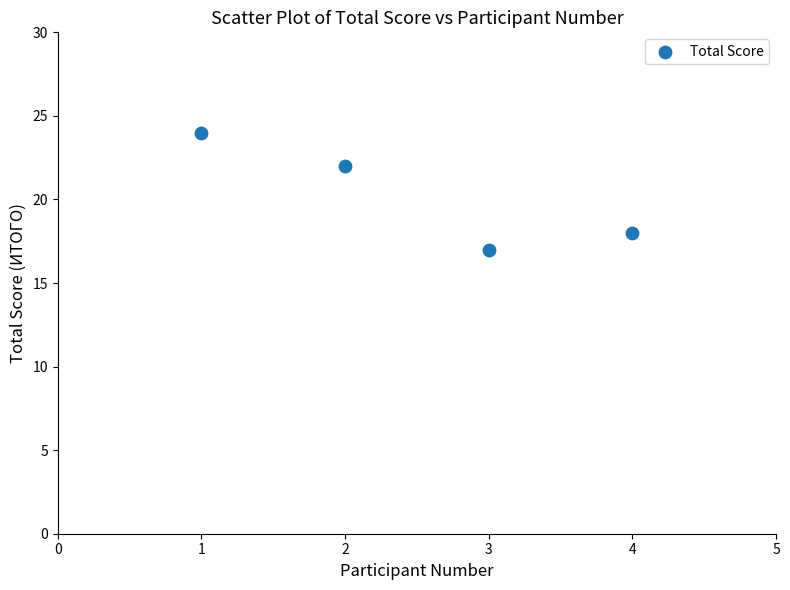

What is the average Y value?

20